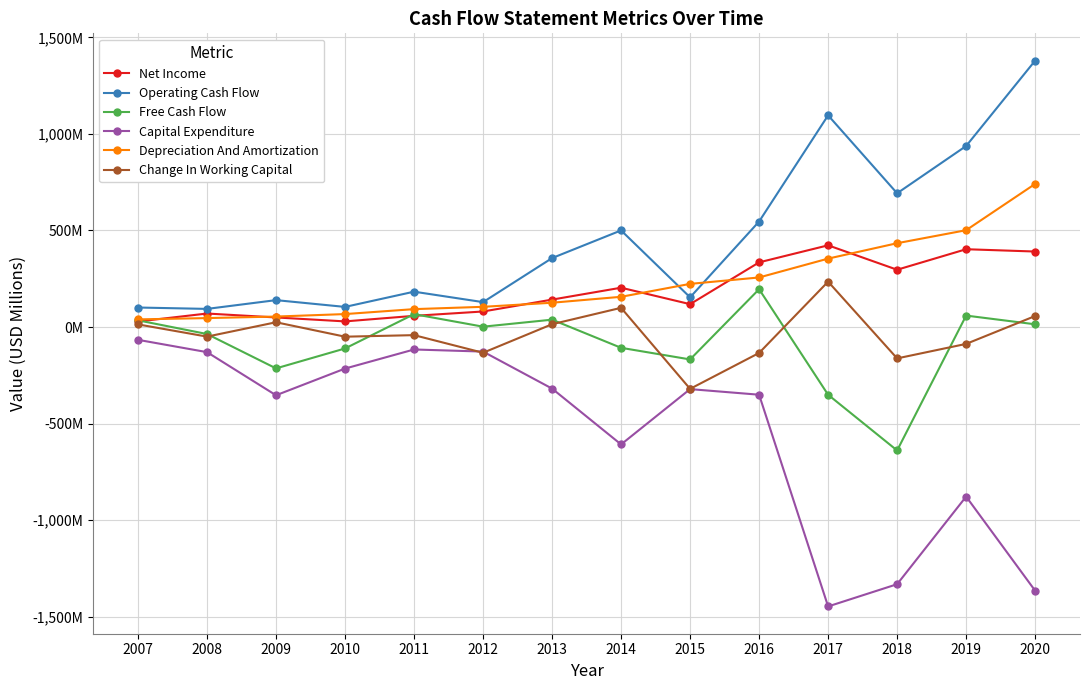

At which label is Capital Expenditure closest to -756?

2019